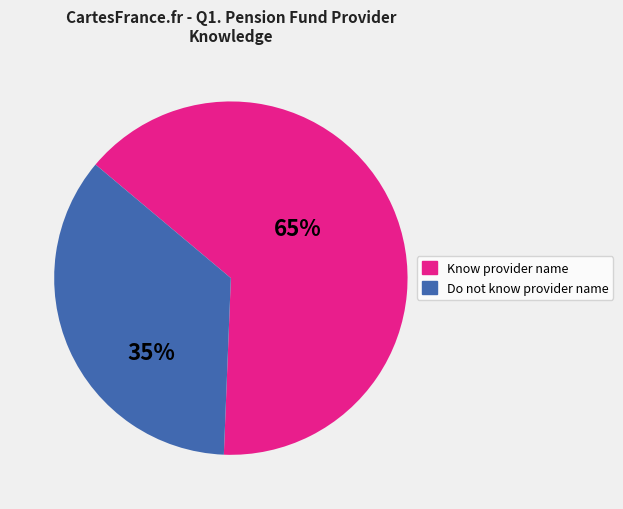

Is there a majority slice in this chart?

Yes